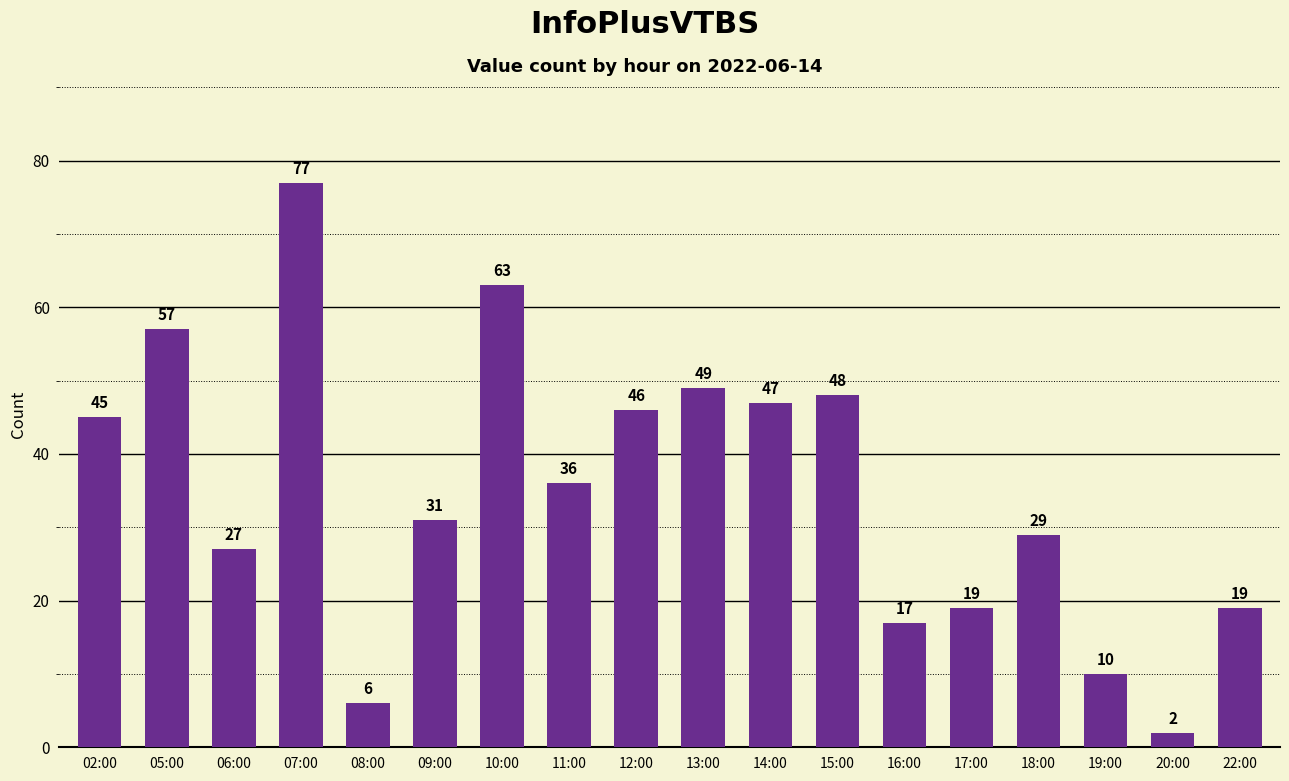

What is the difference between the values at 10:00 and 12:00?

17